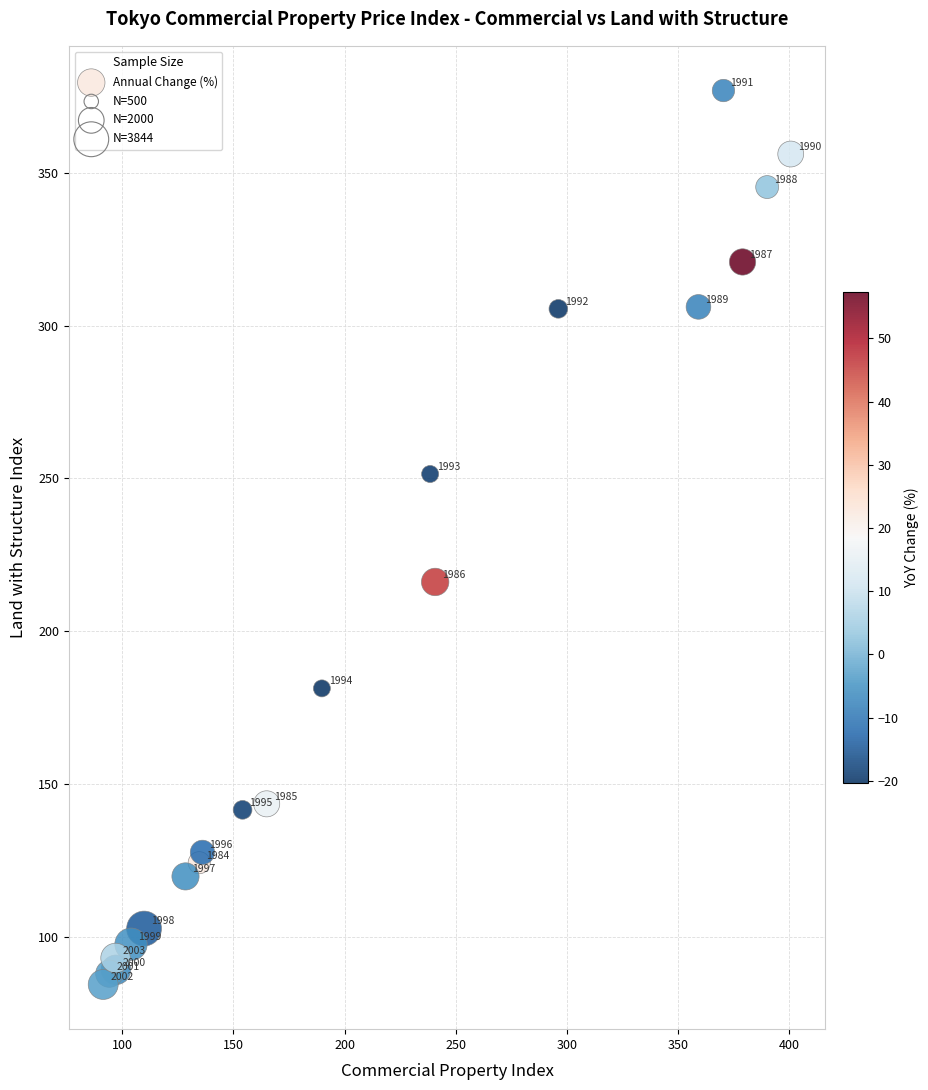

What Y value in the scatter plot is closest to 230?

216.1